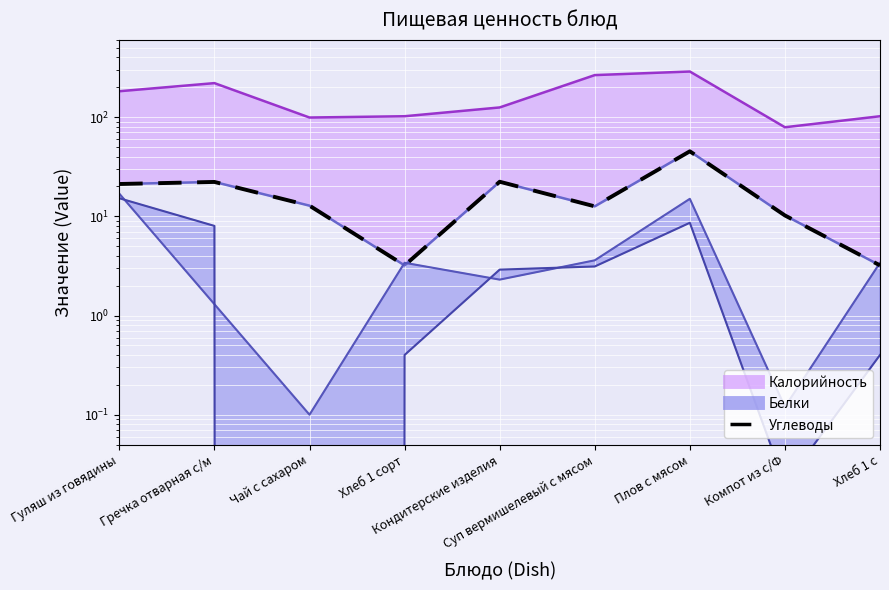

At which category does the data reach its first local valley?

Хлеб 1 сорт